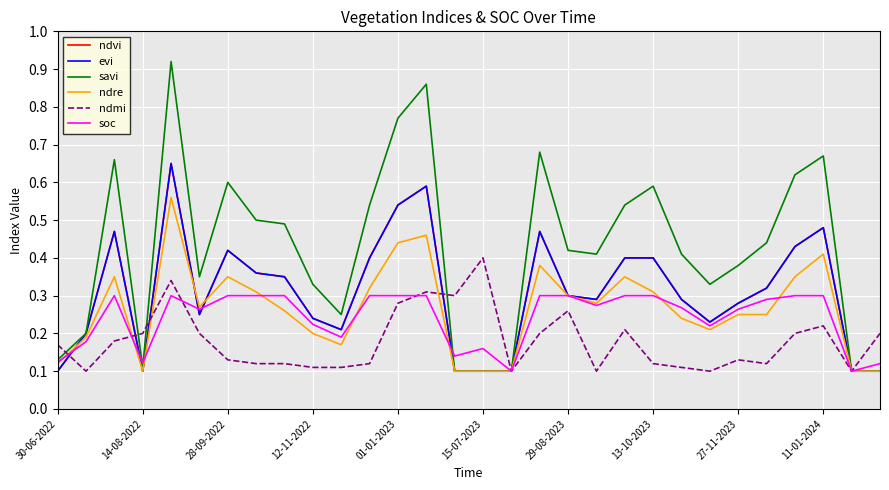

What is the highest value of the ndmi series?

0.4